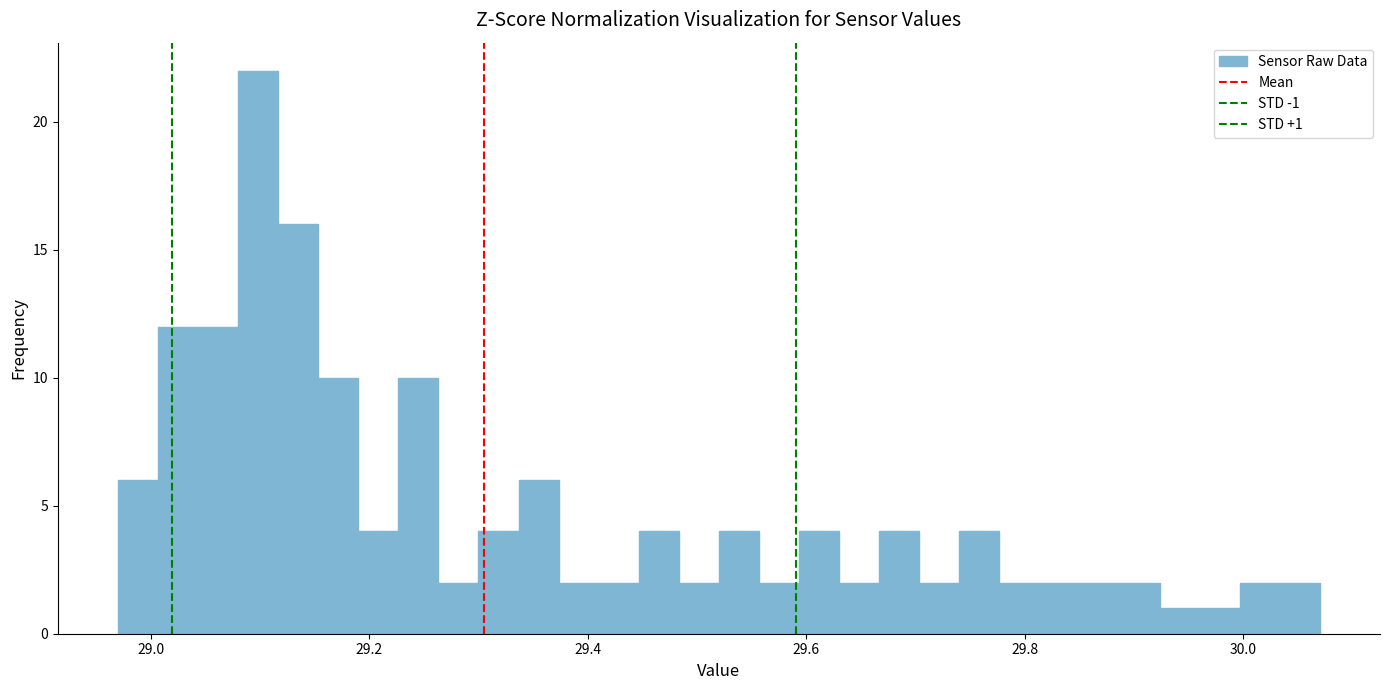

Around what value on the x-axis is the tallest bar? Give the approximate position of its centre, as read against the axis.

29.10